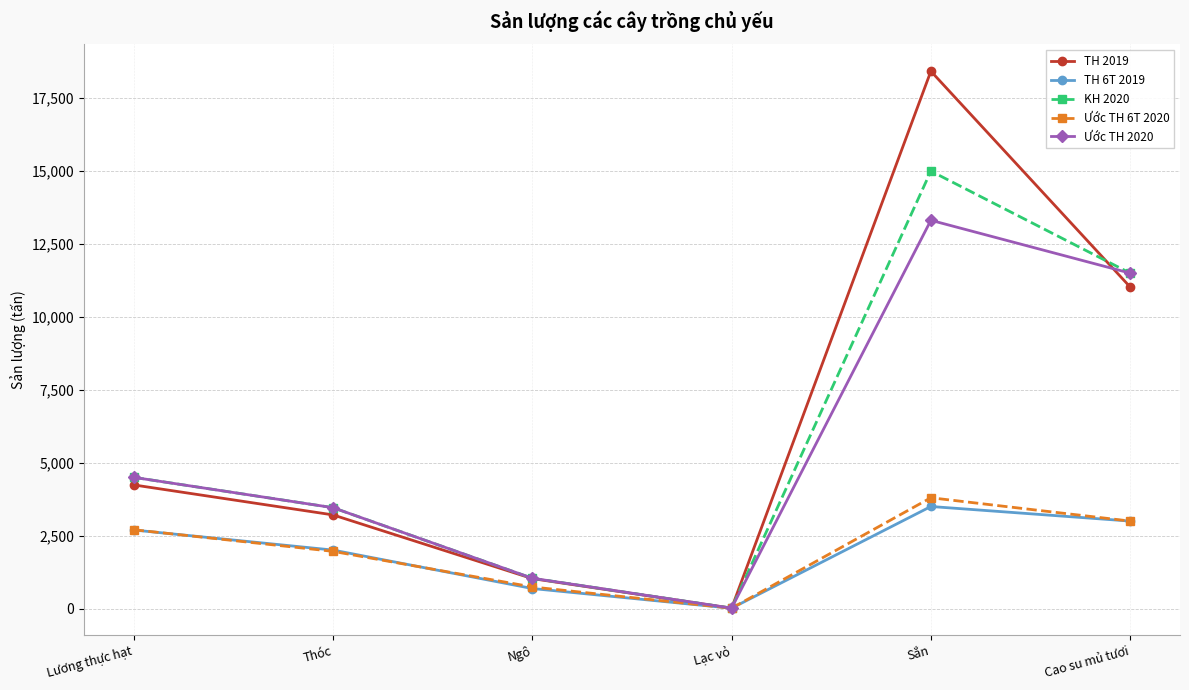

What is the difference between the highest and lowest values at Ngô?

352.0